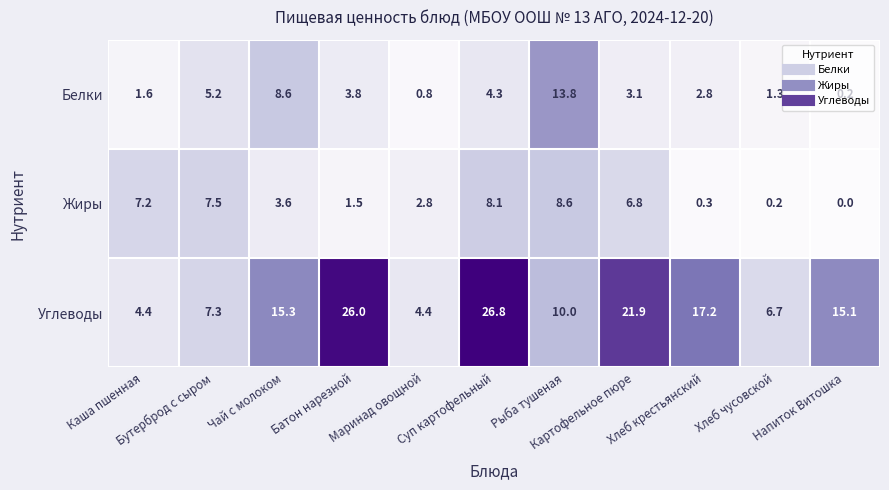

Which series has the widest spread of values?

Углеводы